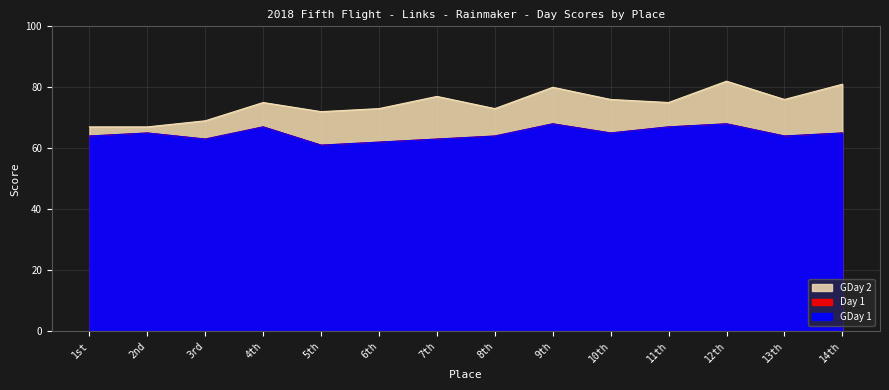

What is the average value of the Day 1 series?

65